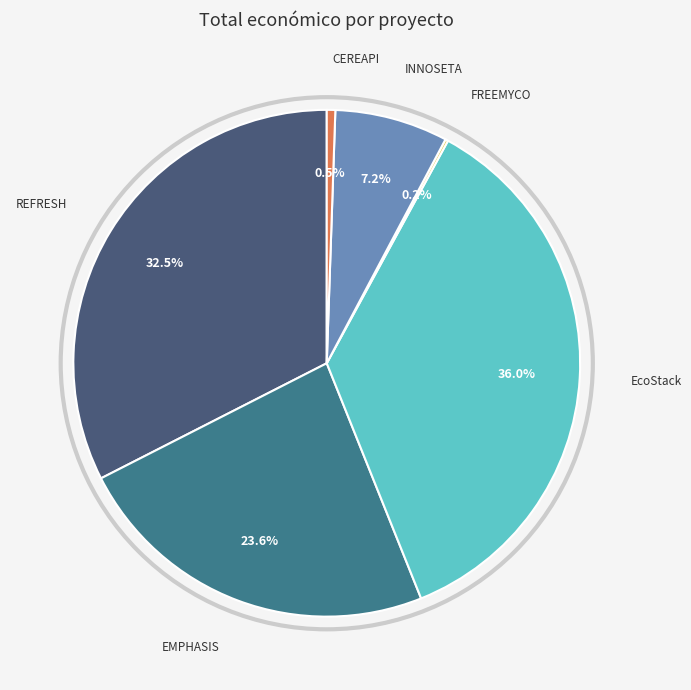

Is there a majority slice in this chart?

No